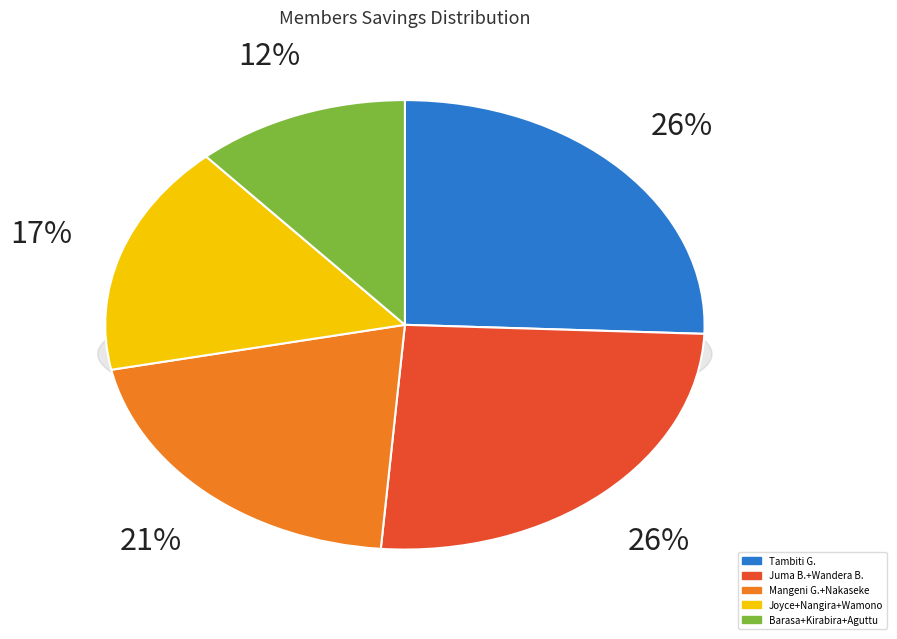

Does any single category account for the majority?

No